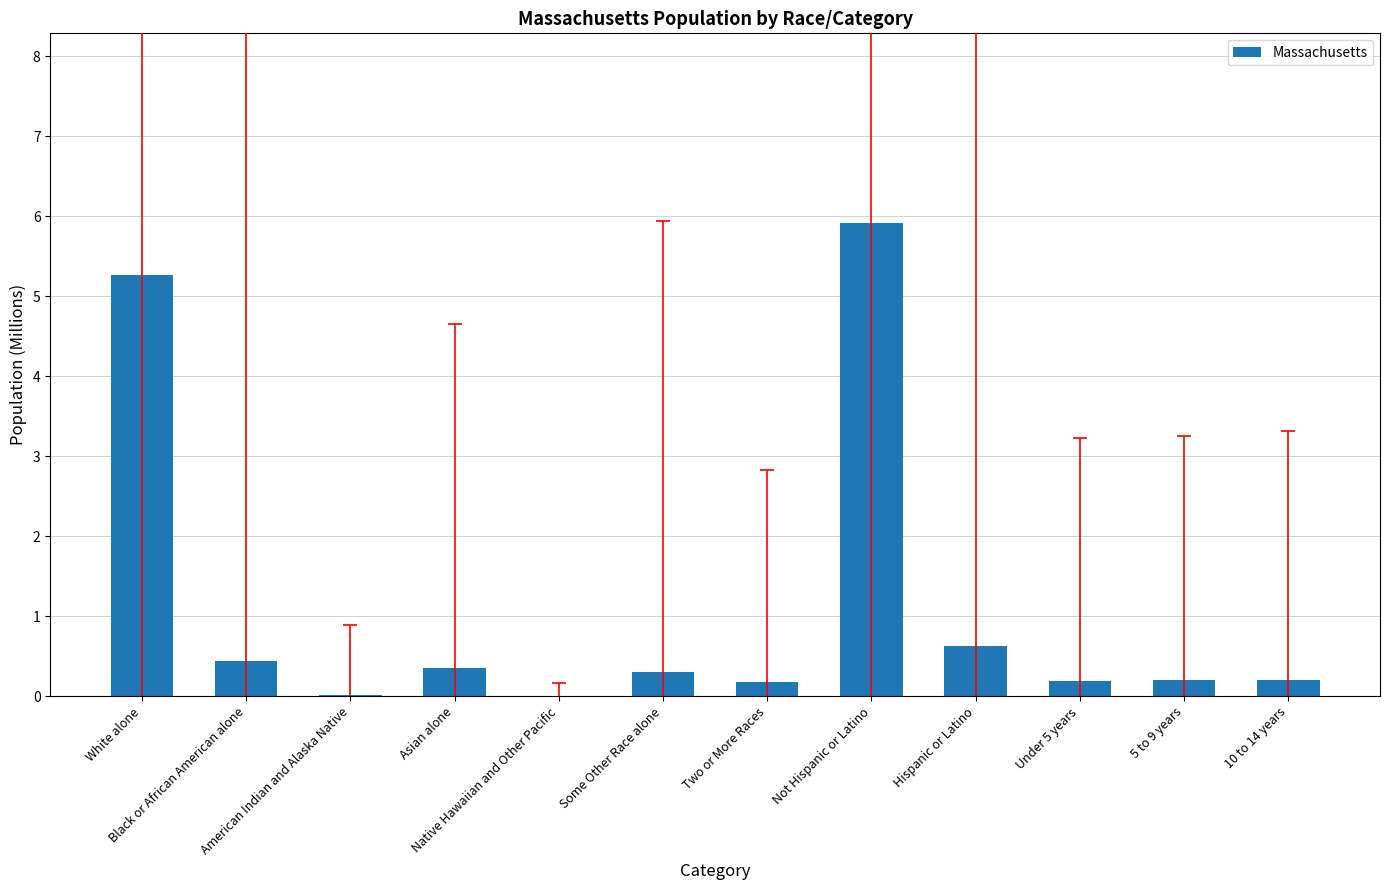

Is it true that the value at Hispanic or Latino is 0.6?

True